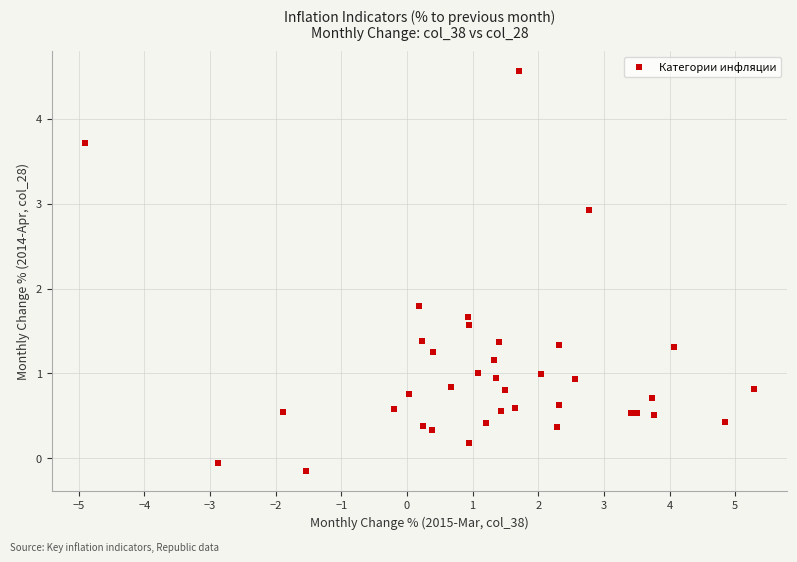

What Y value in the scatter plot is closest to 2?

1.8